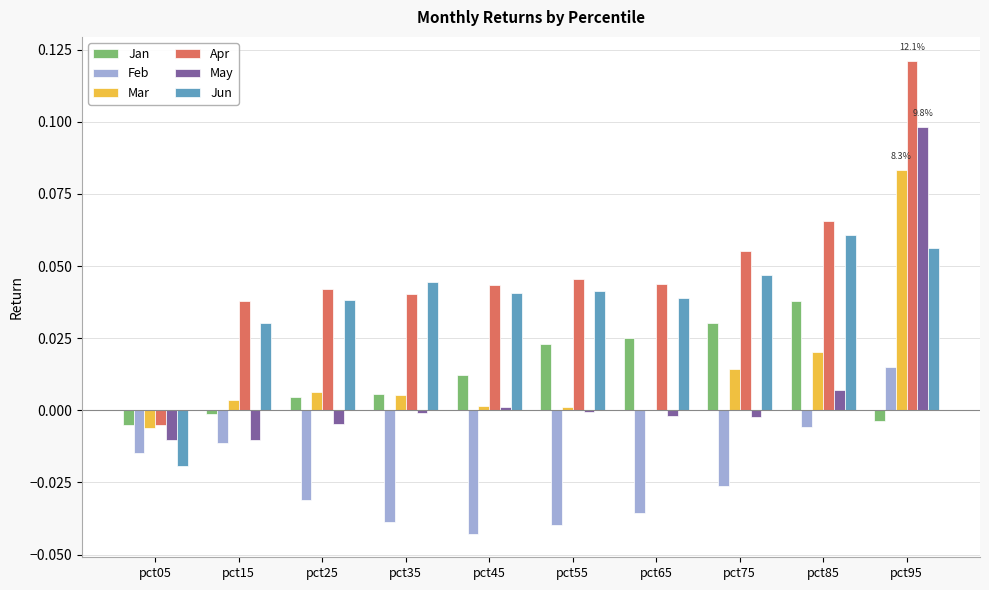

The Feb series shows -0.0 at pct65. True or false?

True